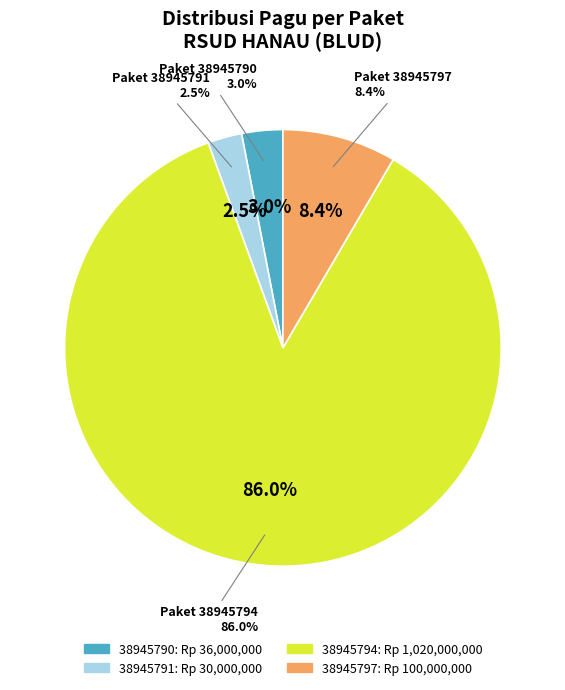

Approximately how many times larger is the value at 38945790 compared to 38945797?

0.4